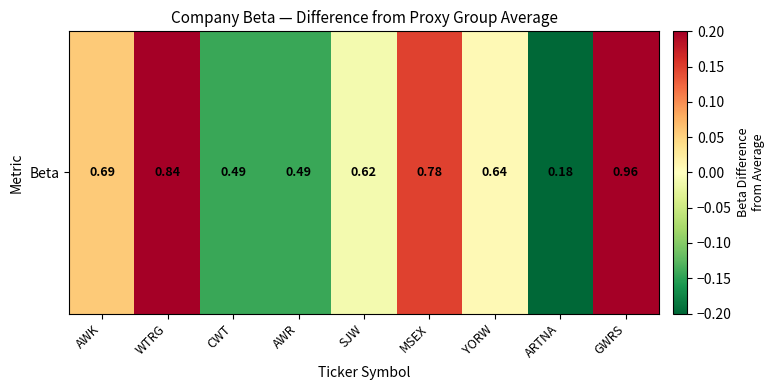

How many positive values are there?

5